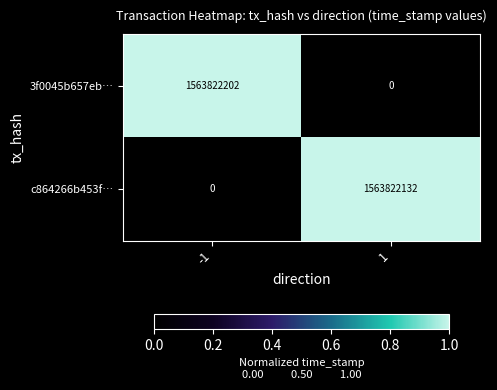

Reading left to right, transcribe all the data shown in this chart.

3f0045b657eb…: 1563822202	0
c864266b453f…: 0	1563822132